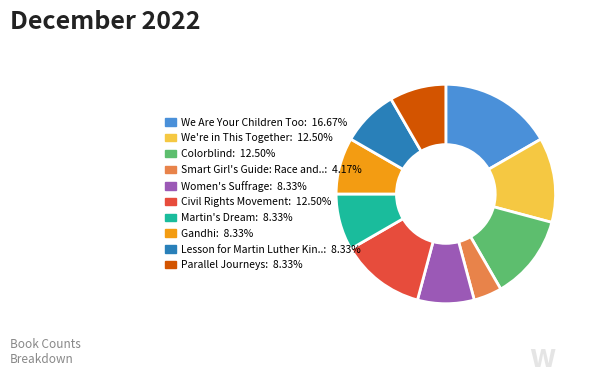

Is there any slice that represents more than half of the pie?

No